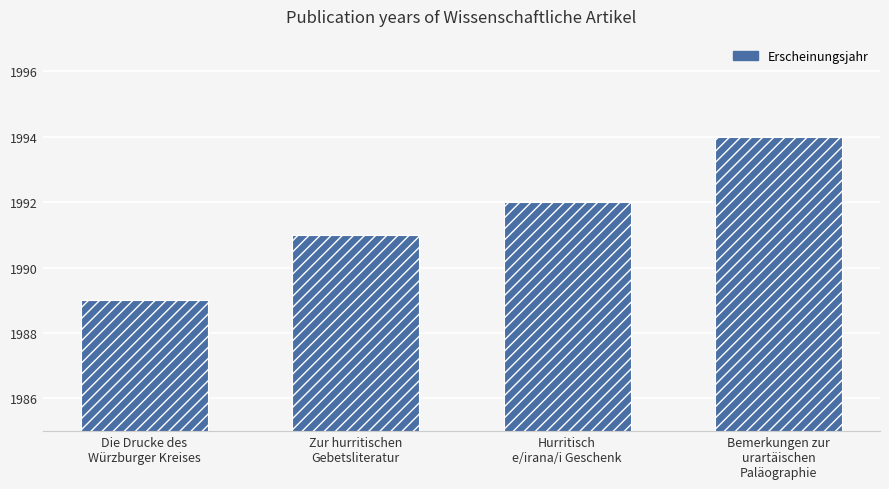

Reading right to left, extract all data points from this chart.

1994	1992	1991	1989